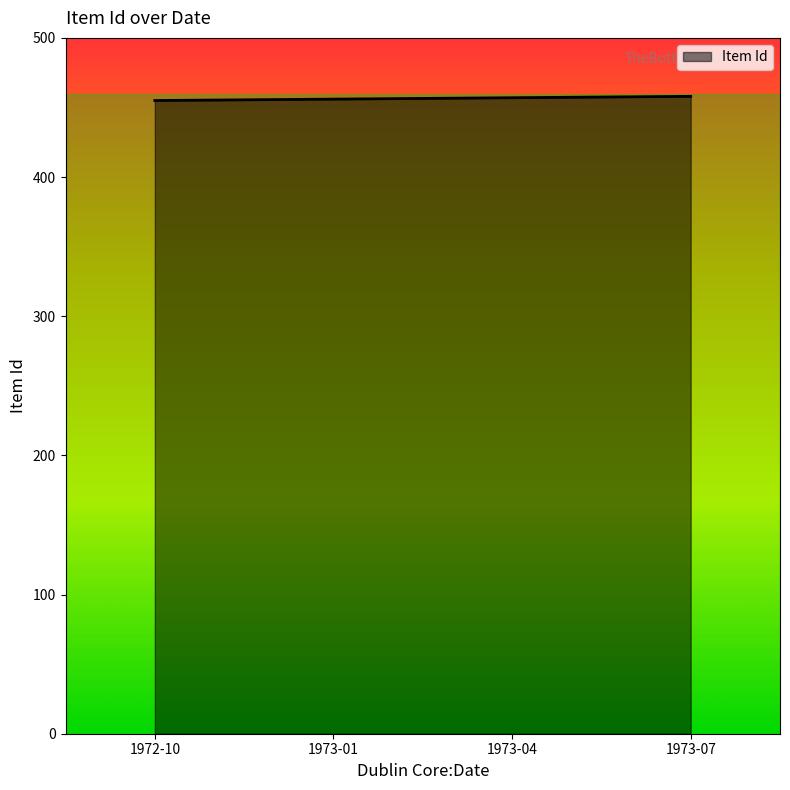

What is the ratio of the value at 1973-04 to the value at 1972-10?

1.0